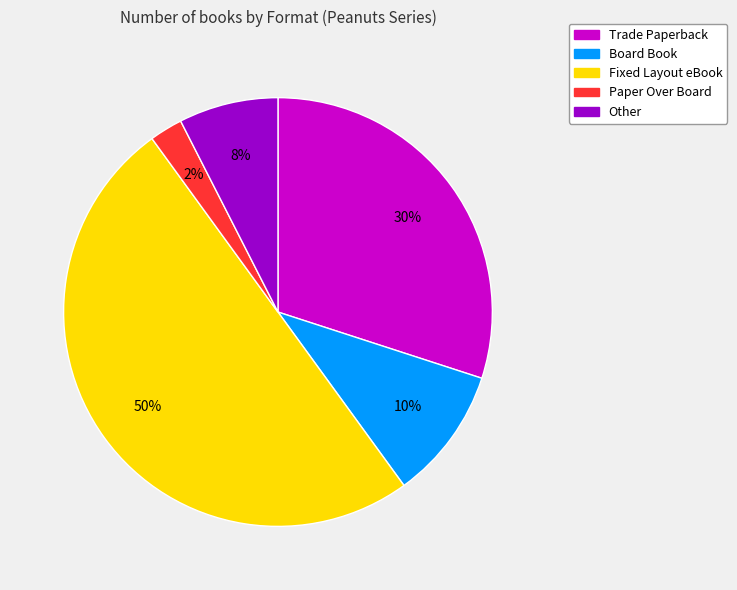

What is the largest slice in the pie chart?

Fixed Layout eBook